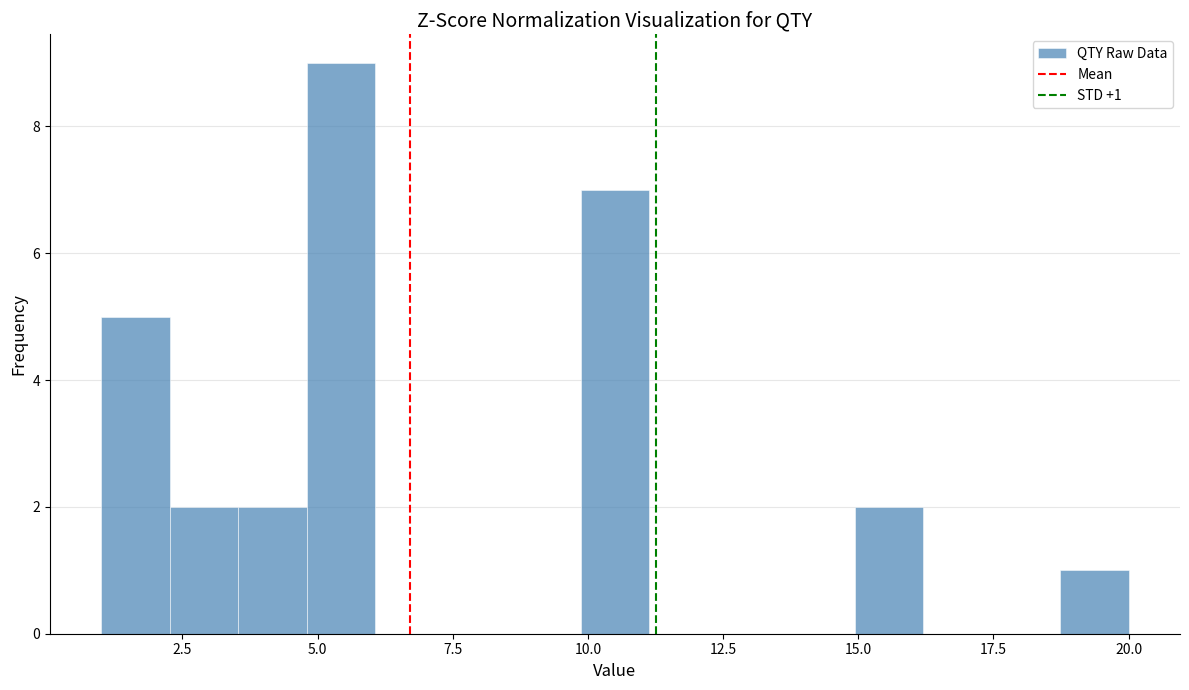

Read against the x-axis, roughly where is the centre of the tallest bar?

5.5